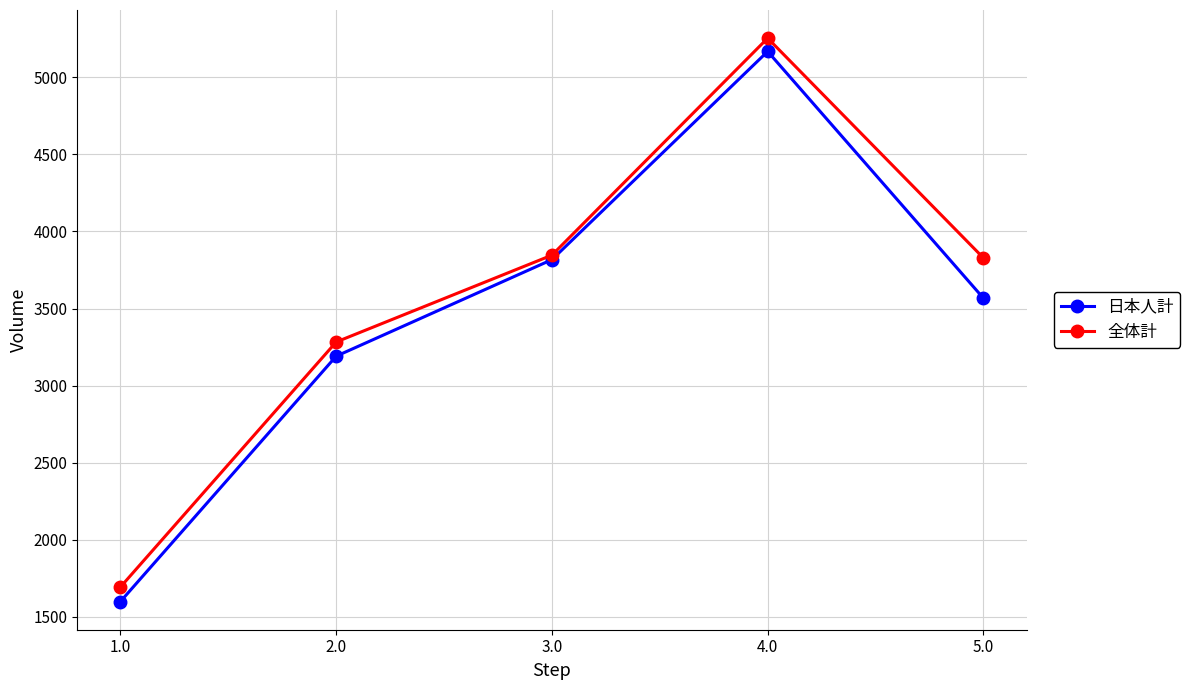

What is the minimum value for 日本人計?

1600